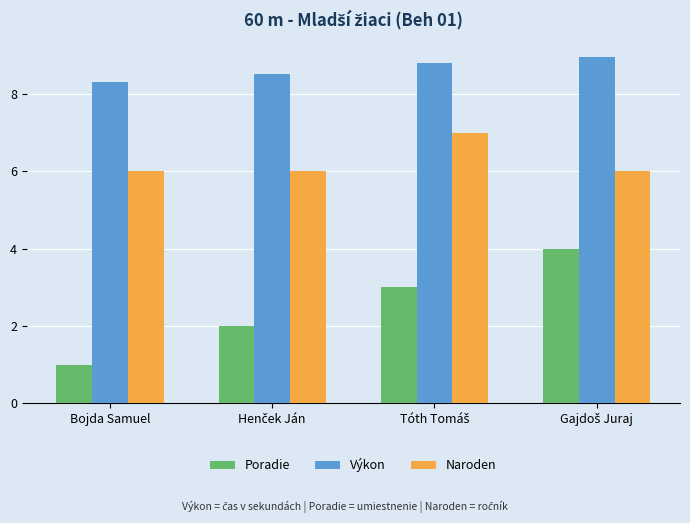

List the series in order of their peak value, lowest first.

Poradie, Naroden, Výkon